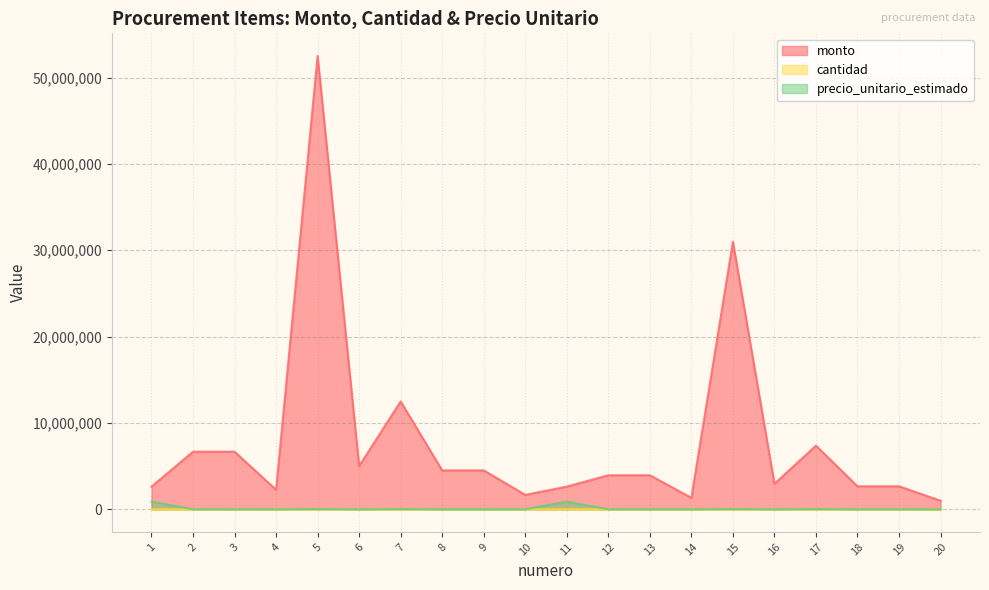

True or false: monto has more than 2 interior local peaks.

True